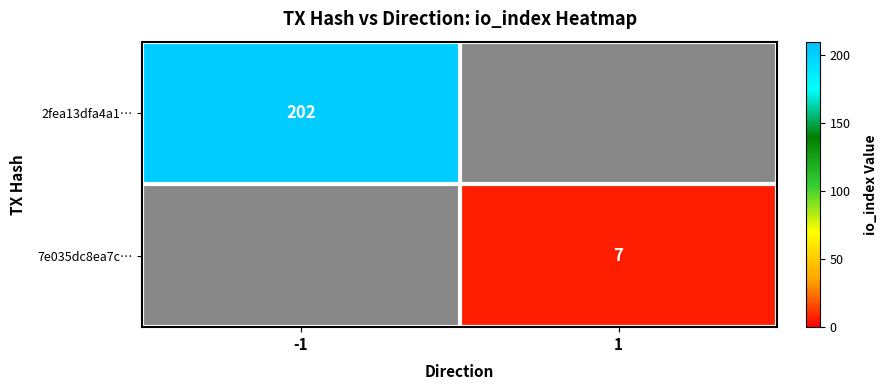

Is it true that 2fea13dfa4a1… equals 202 at -1?

True